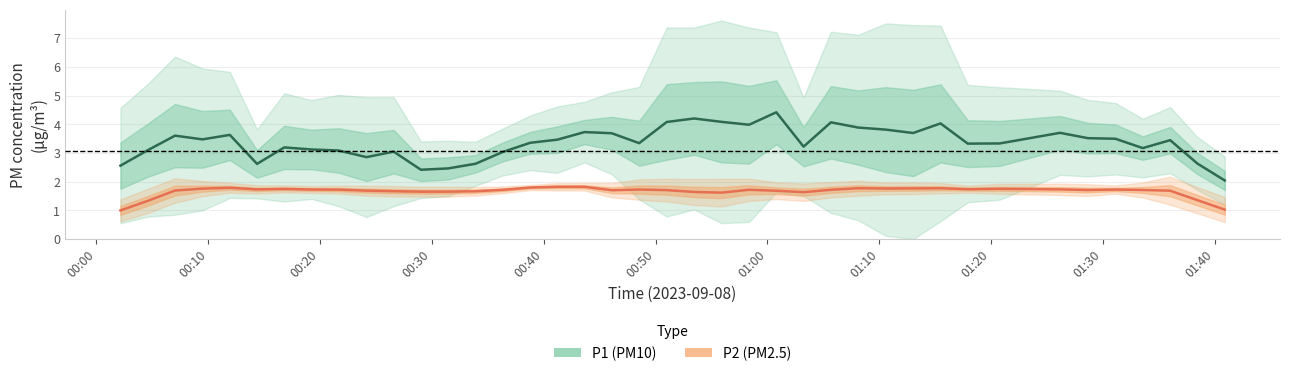

True or false: P1 (PM10) and P2 (PM2.5) intersect in this chart.

False